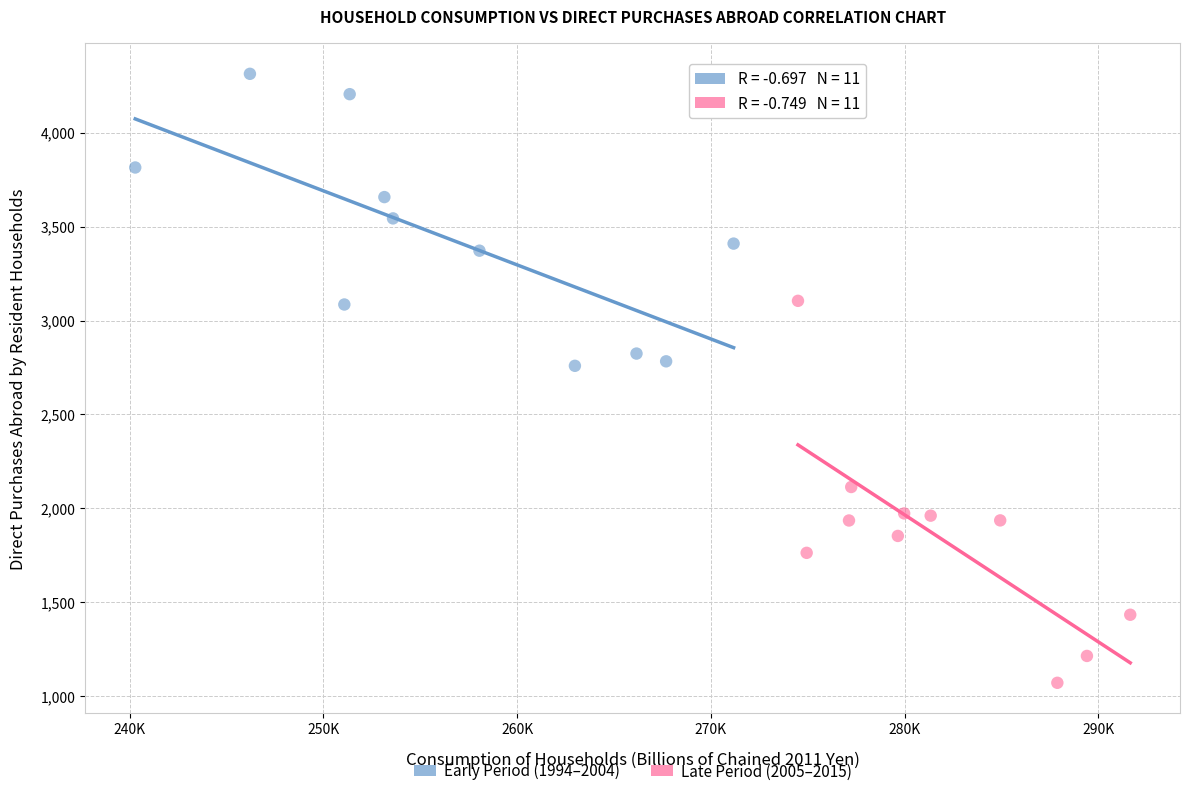

Which series reaches the maximum Y coordinate?

Early Period (1994–2004)